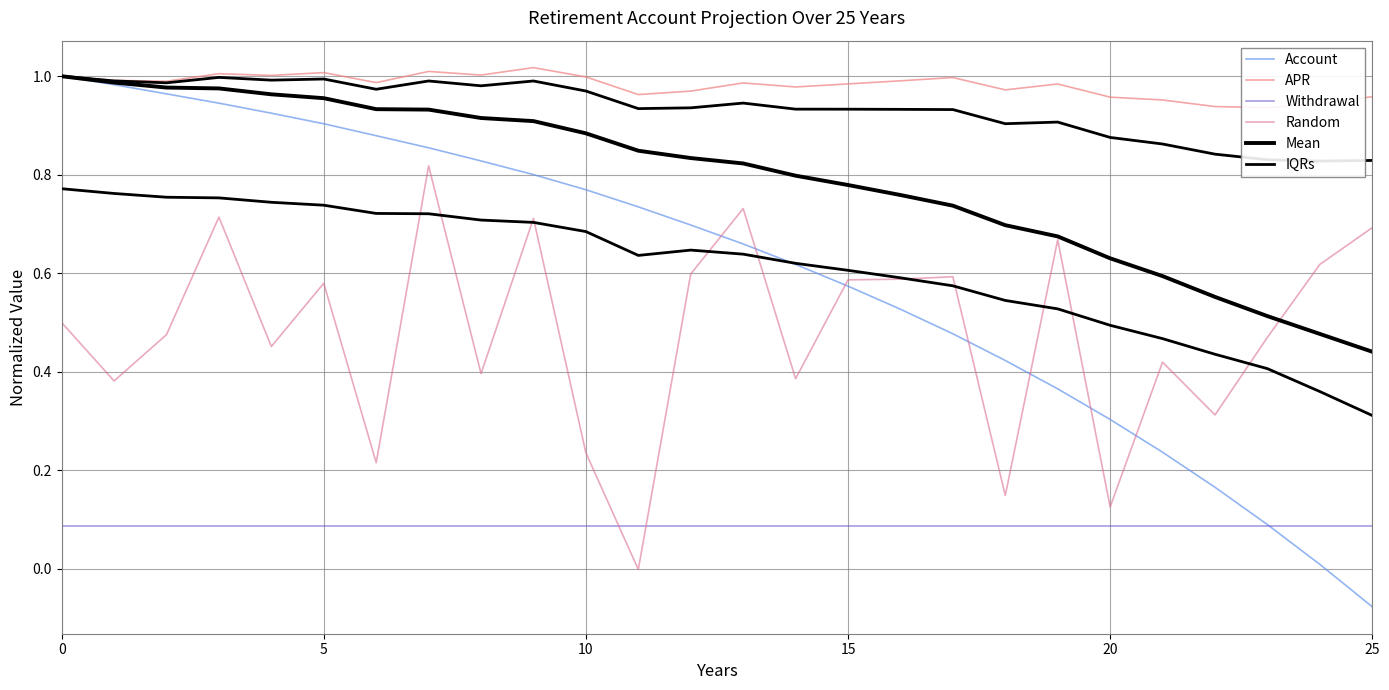

Which category has the lowest value across all series?

25